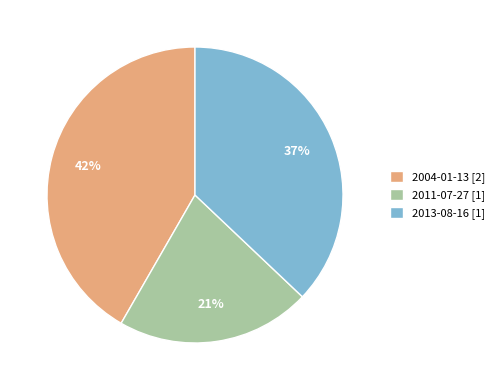

Combined, do 2013-08-16 [1] and 2004-01-13 [2] account for over 50%?

Yes